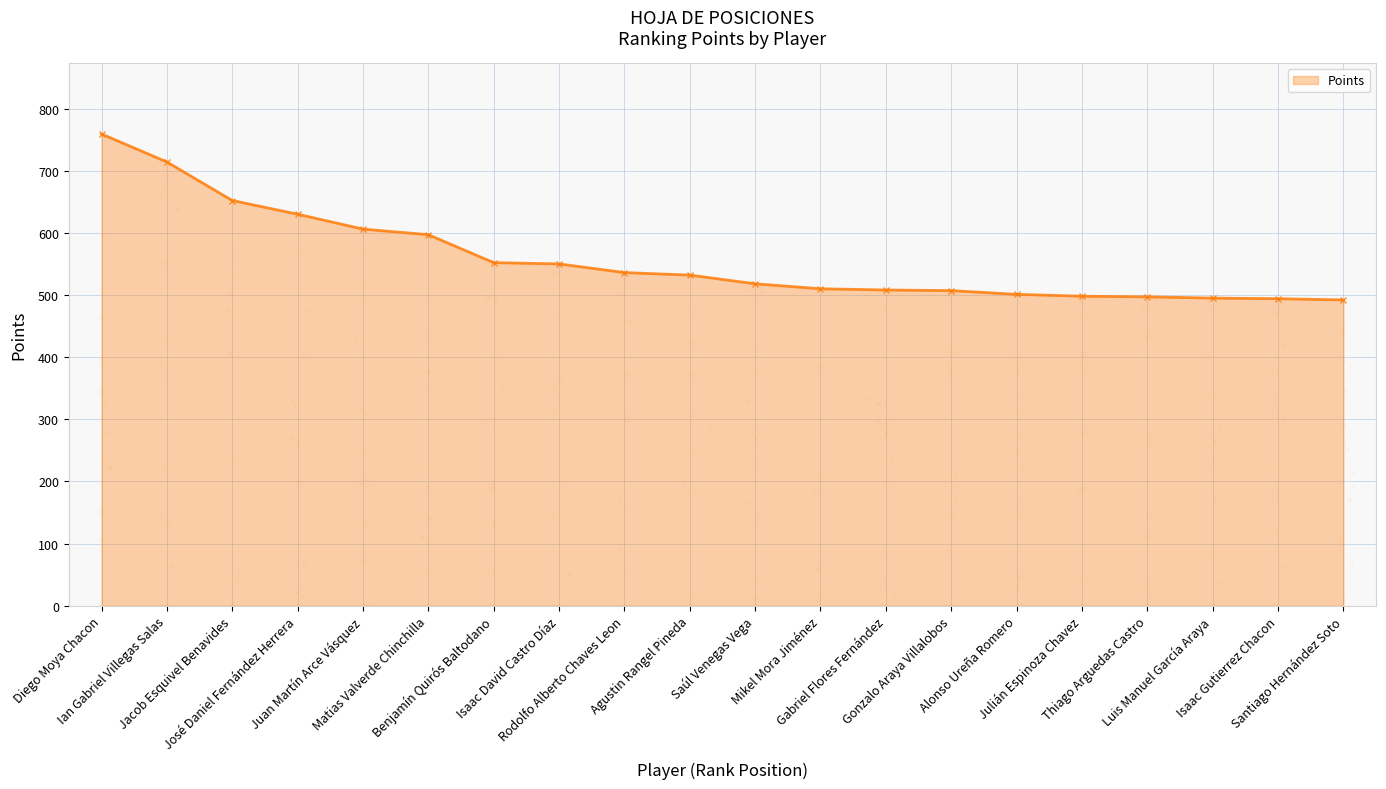

Which has a higher value, Gabriel Flores Fernández or Matias Valverde Chinchilla?

Matias Valverde Chinchilla